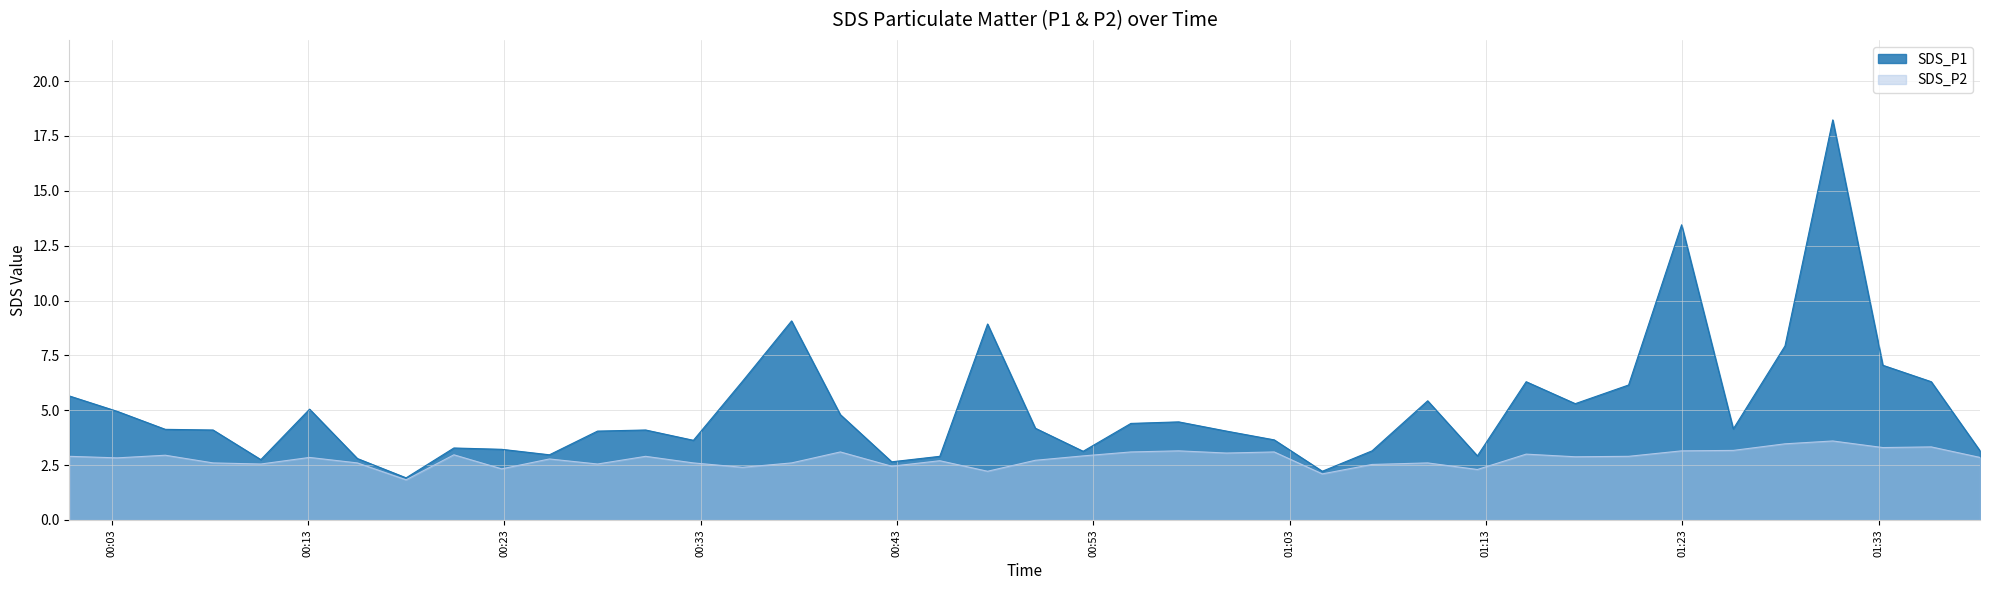

What is the total value across all series at 2023/06/23 01:22:58?

16.6